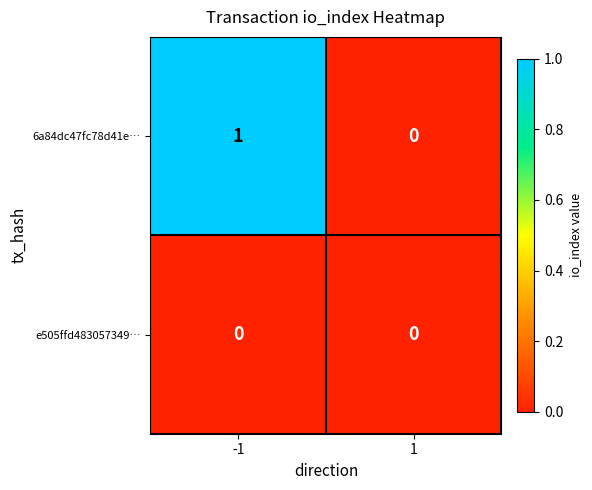

Reading left to right, what are all the values shown in this chart?

6a84dc47fc78d41e…: 1	0
e505ffd483057349…: 0	0